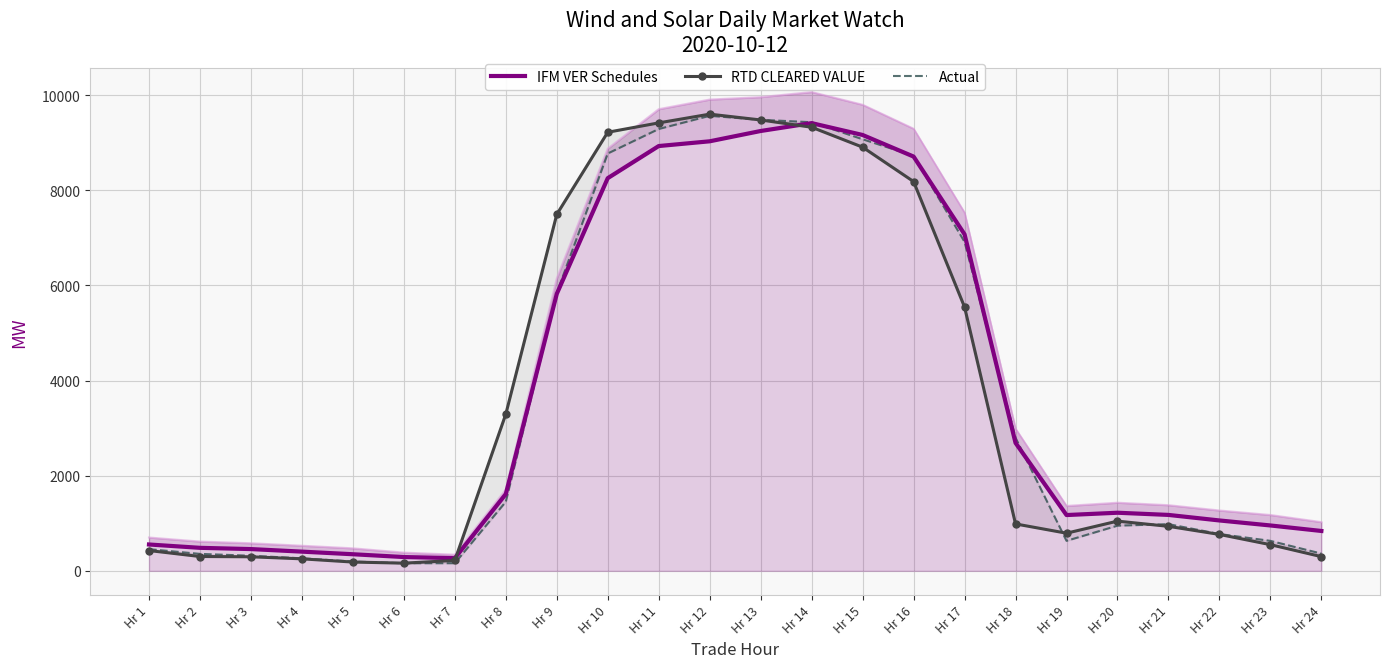

Reading left to right, what are all the values shown in this chart?

IFM VER Schedules: 553.9	483.6	457.4	403.7	348.9	290.0	266.5	1613.0	5820.5	8252.5	8927.4	9027.1	9243.7	9409.2	9159.9	8706.3	7071.8	2688.3	1172.5	1221.2	1175.2	1058.9	953.7	838.1
RTD CLEARED VALUE: 426.7	301.4	295.4	252.3	184.6	161.6	218.7	3293.1	7490.9	9217.3	9414.3	9597.6	9475.5	9322.5	8903.7	8180.7	5543.4	985.9	791.2	1044.8	935.4	765.4	550.2	298.4
Actual: 455.9	356.5	317.3	263.0	196.0	159.8	160.4	1451.4	5838.0	8771.0	9285.8	9562.8	9478.6	9428.3	9070.6	8722.8	6912.8	2797.1	630.7	949.4	981.7	773.9	630.2	362.5